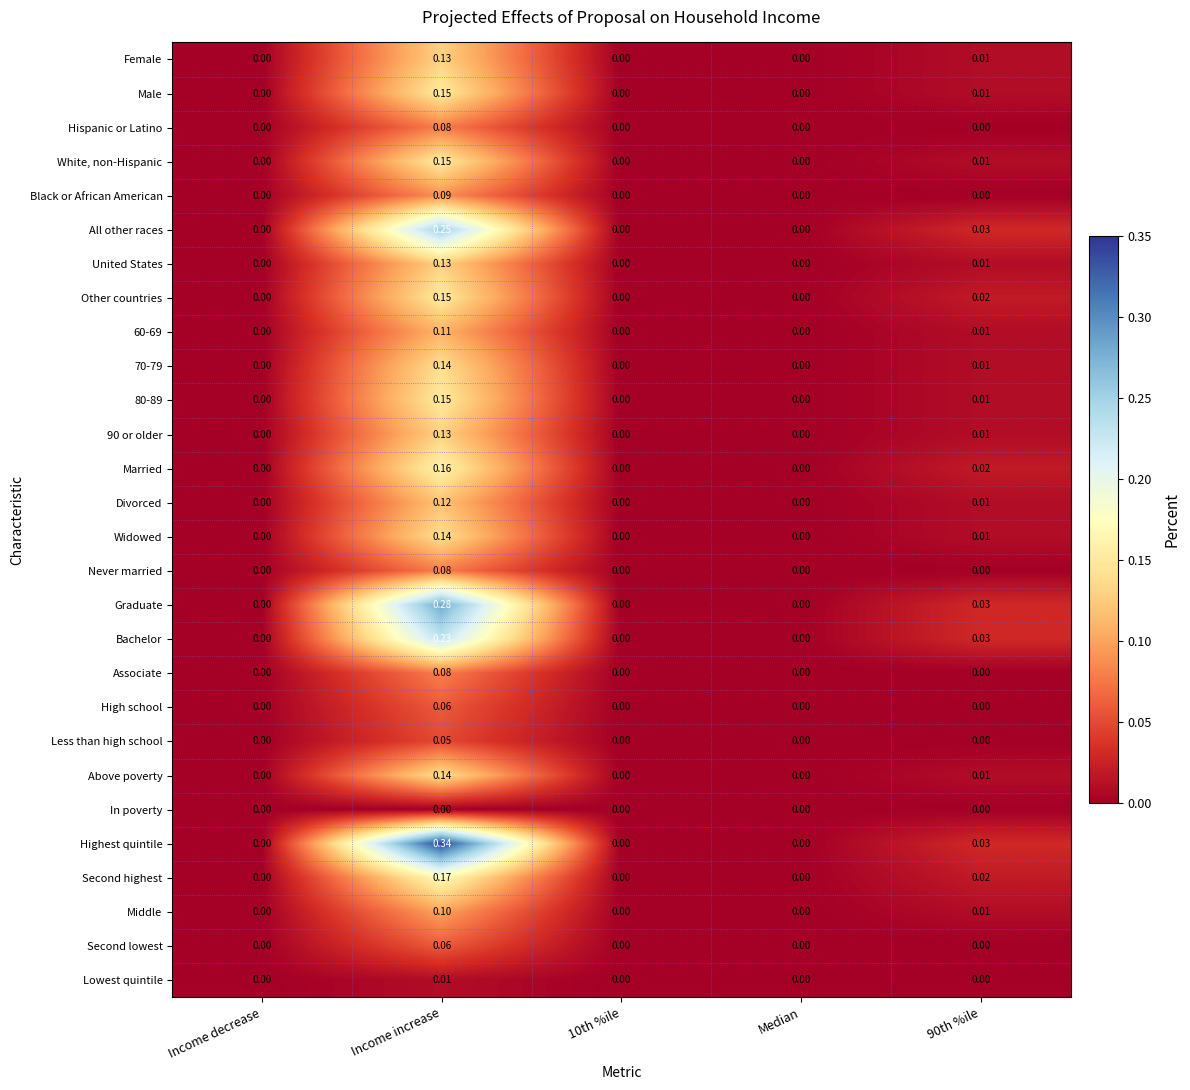

Which series has the largest range (max minus min)?

Highest quintile